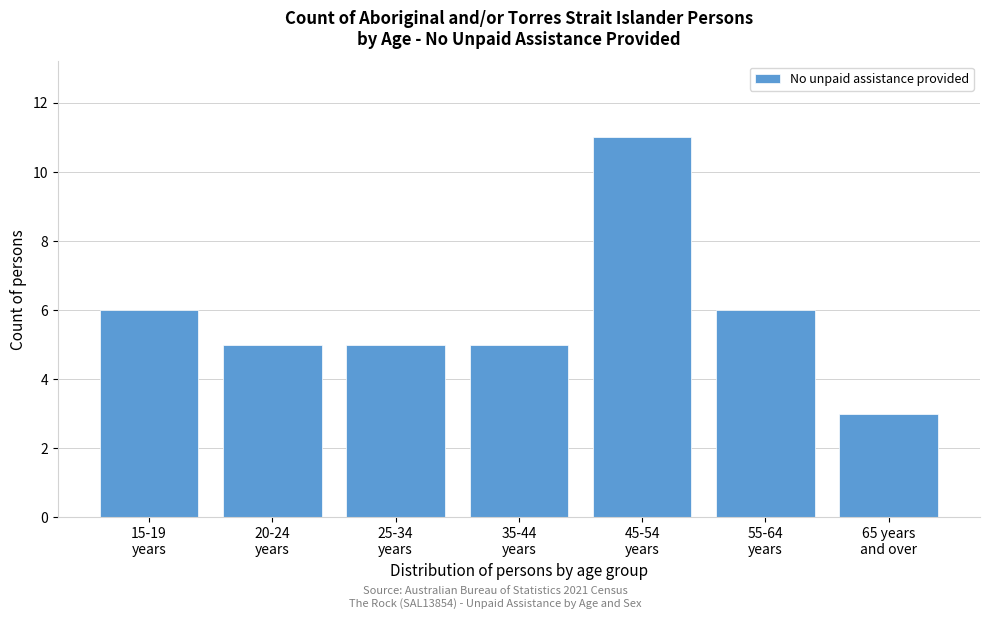

Reading left to right, transcribe all the data shown in this chart.

6	5	5	5	11	6	3